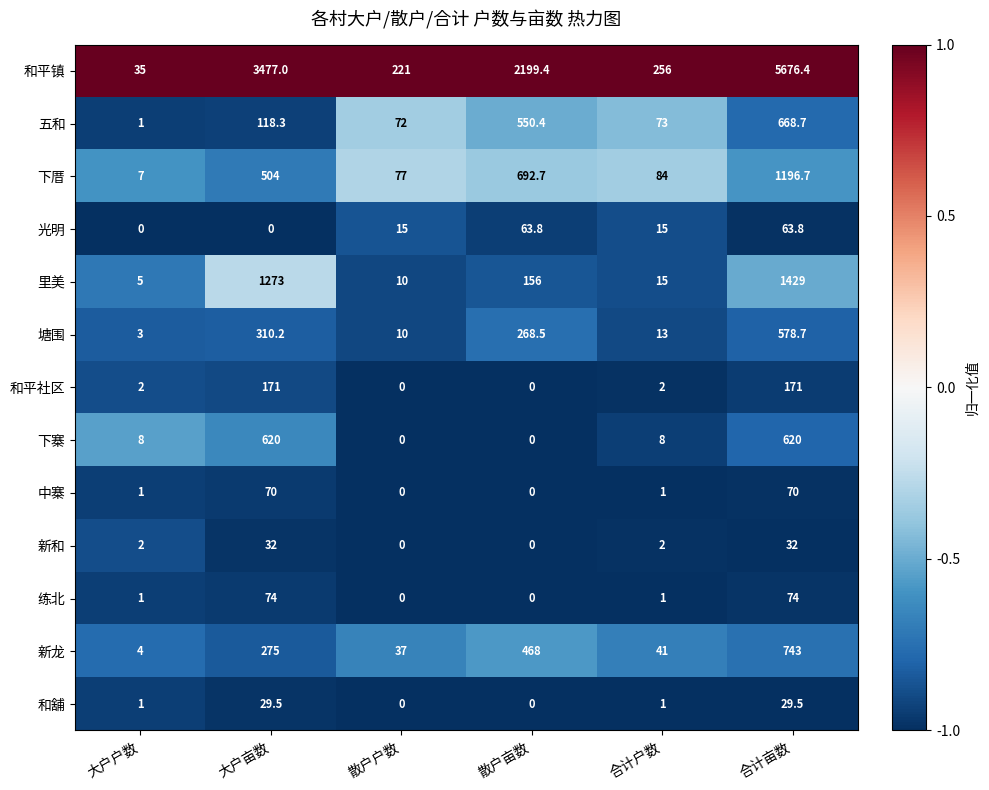

True or false: 练北 has a value of -25.6 at 散户户数.

False